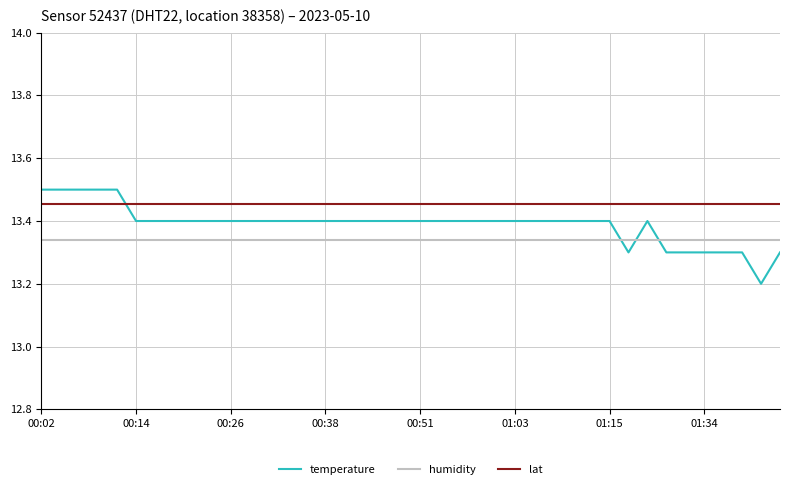

Rank the series by their maximum value, from highest to lowest.

temperature, lat, humidity